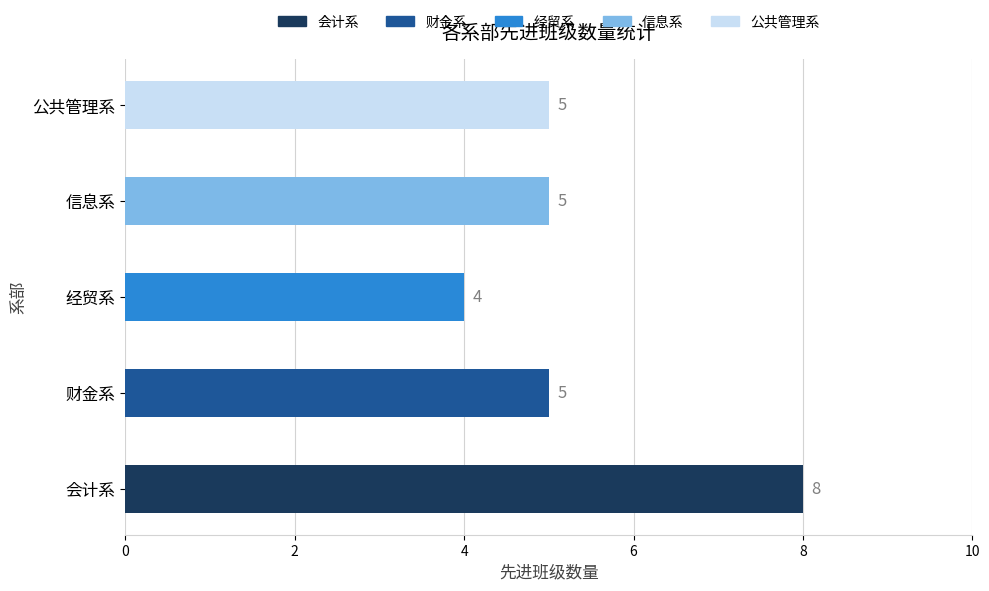

What is the difference between the maximum and minimum values?

4